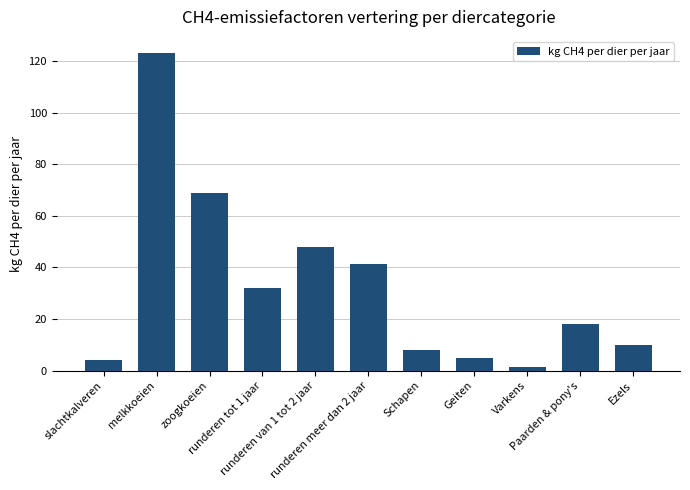

At which category does the chart reach its minimum across all series?

Varkens